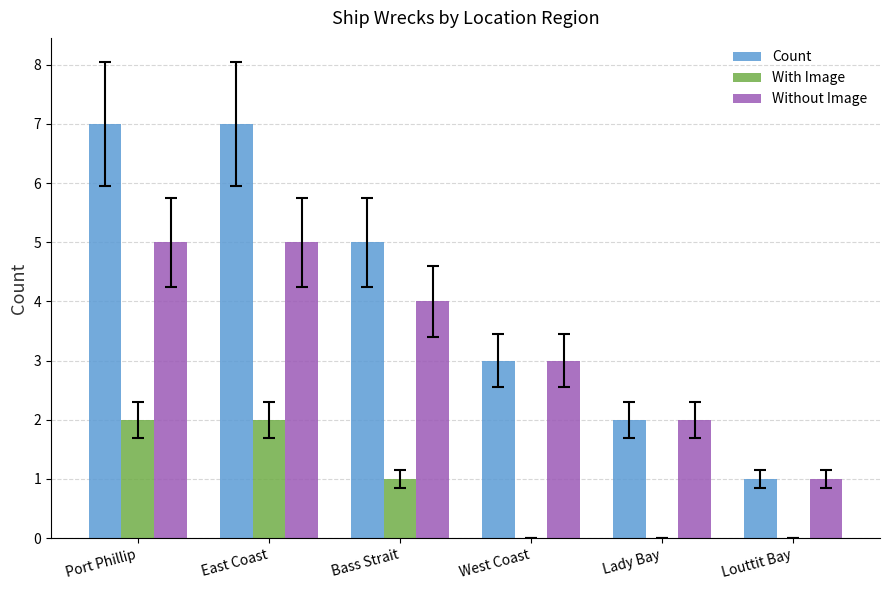

Which series has the largest total across all categories?

Count